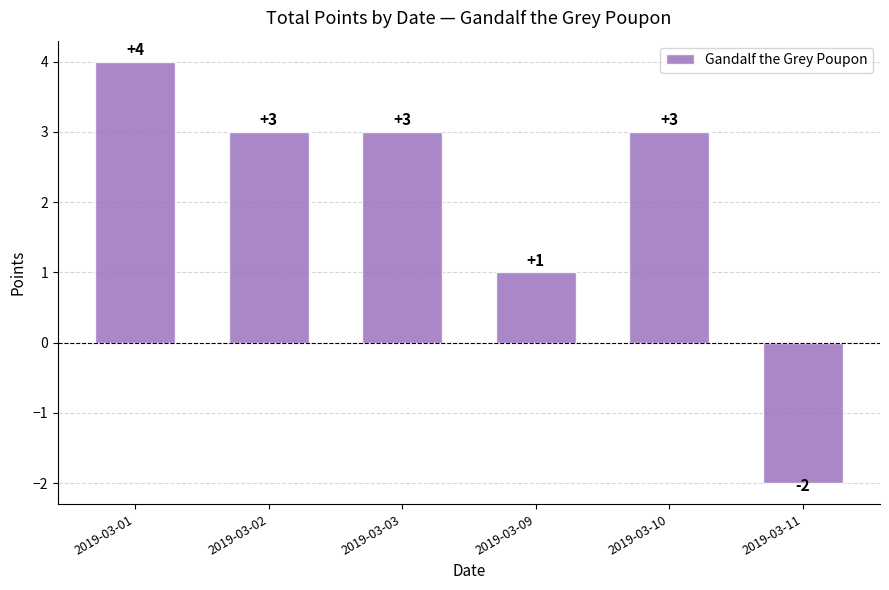

What is the difference between the maximum and minimum values?

6